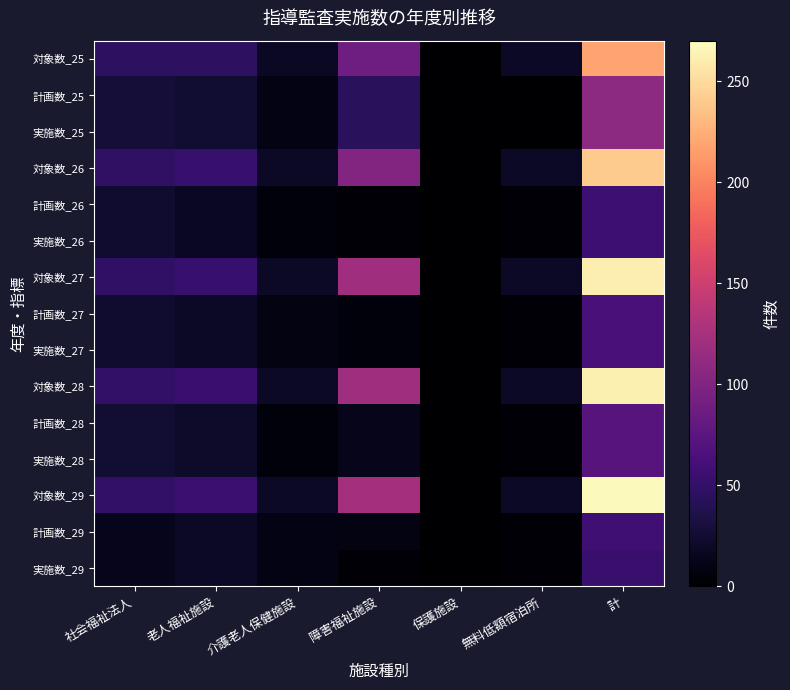

List the series in order of their peak value, highest first.

対象数_29, 対象数_28, 対象数_27, 対象数_26, 対象数_25, 計画数_25, 実施数_25, 計画数_28, 実施数_28, 計画数_27, 実施数_27, 計画数_29, 計画数_26, 実施数_26, 実施数_29